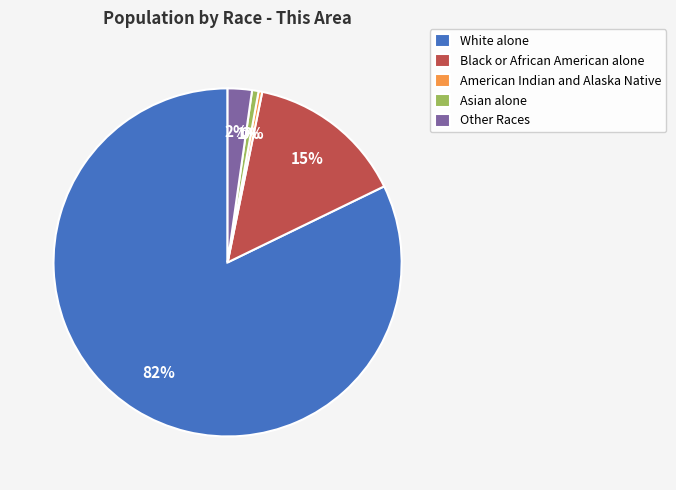

Does White alone represent more than half of the total?

Yes